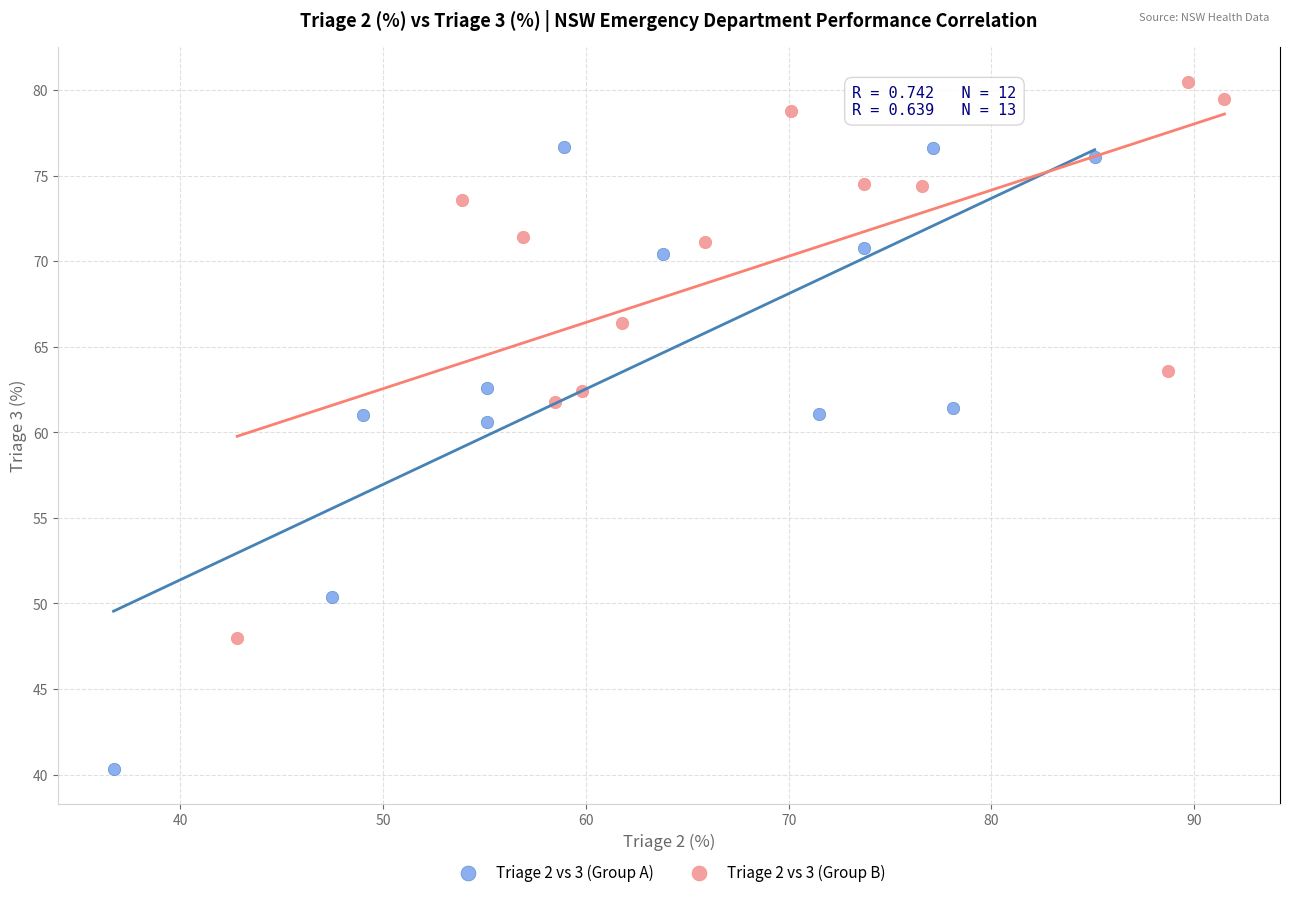

Which series reaches the maximum Y coordinate?

Triage 2 vs 3 (Group B)